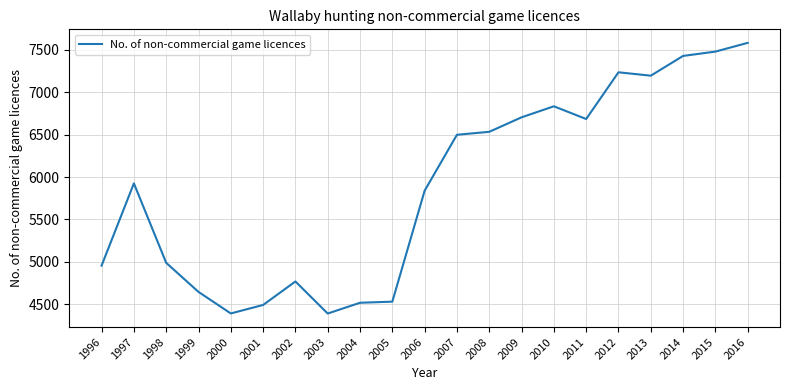

What is the approximate value at 2000, to the nearest 100?

4400